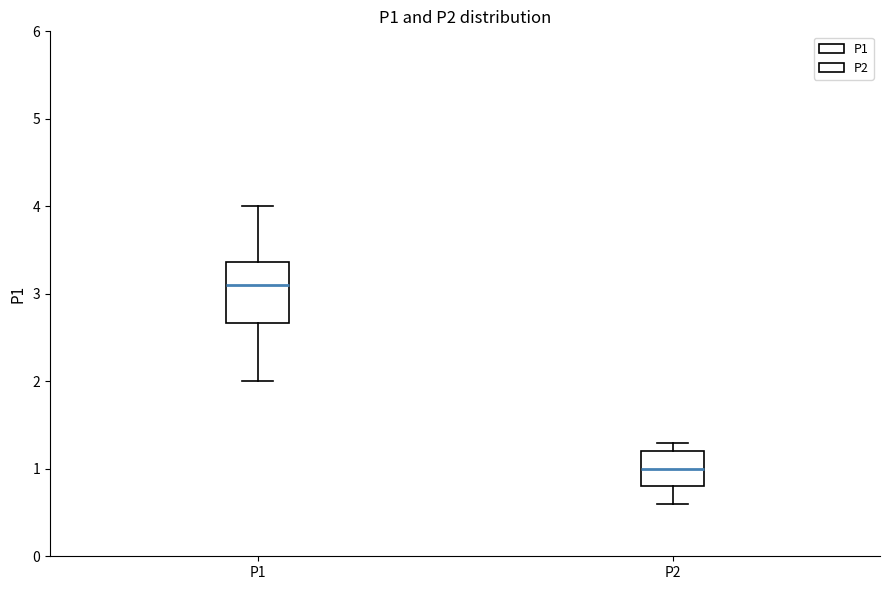

Reading left to right, transcribe this box plot: for each box, give where its median line is, the range the box spans, and where its two whiskers end, as read against the y-axis. The values are not printed on the chart, so give them approximately, as read against the axis.

P1: median 3.1, box 2.7 to 3.4, whiskers 2.0 to 4.0
P2: median 1.0, box 0.8 to 1.2, whiskers 0.6 to 1.3